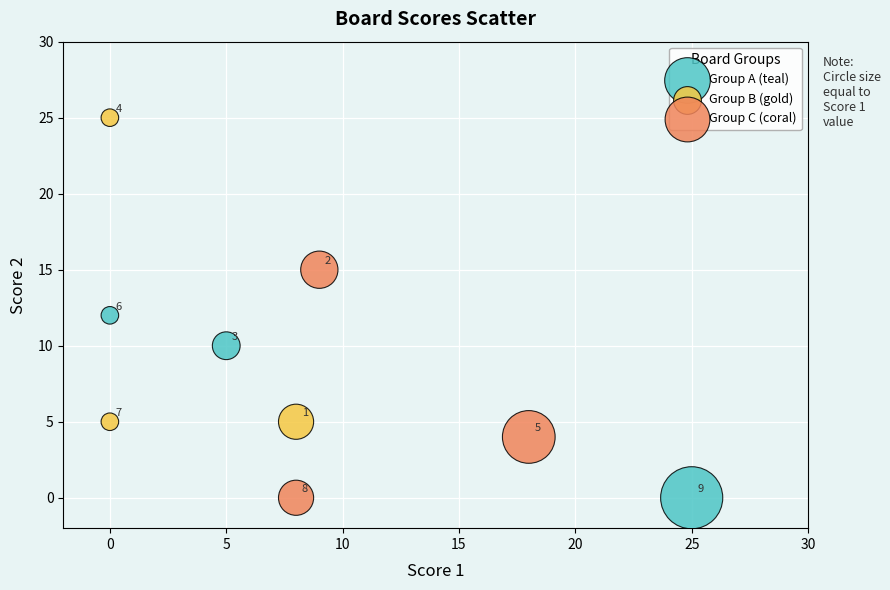

Which series contains the highest Y value?

Group B (gold)